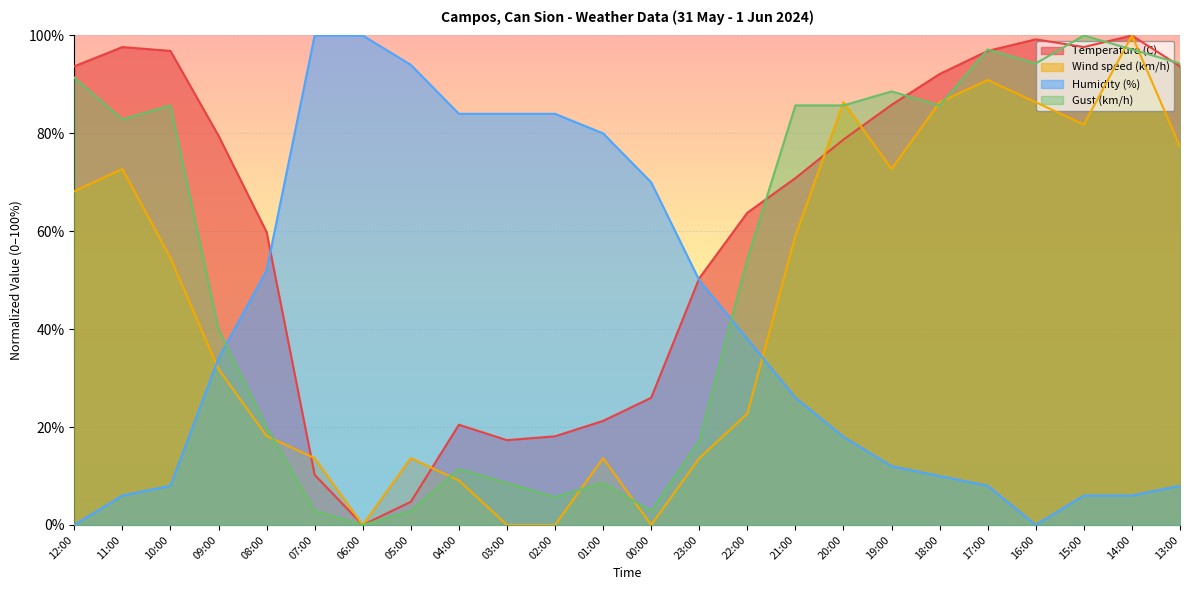

What is the maximum value for Gust (km/h)?

100.0